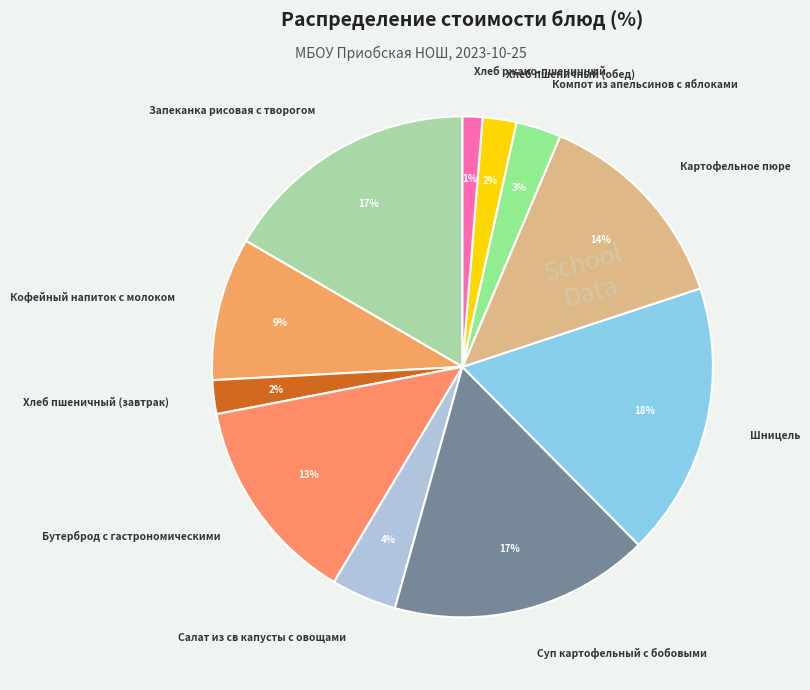

Do Хлеб ржано-пшеничный and Хлеб пшеничный (обед) together represent more than half of the pie?

No